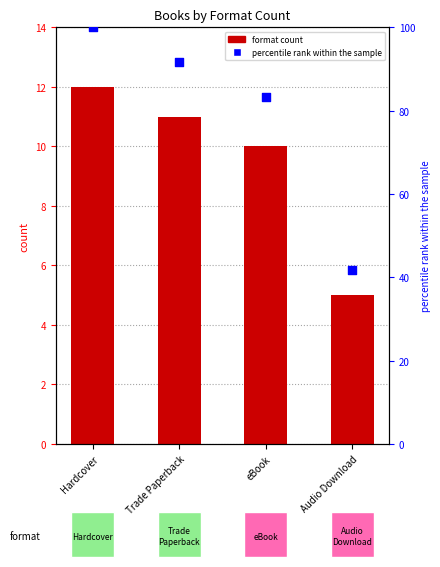

Which series has the widest spread of Y values?

percentile rank within the sample